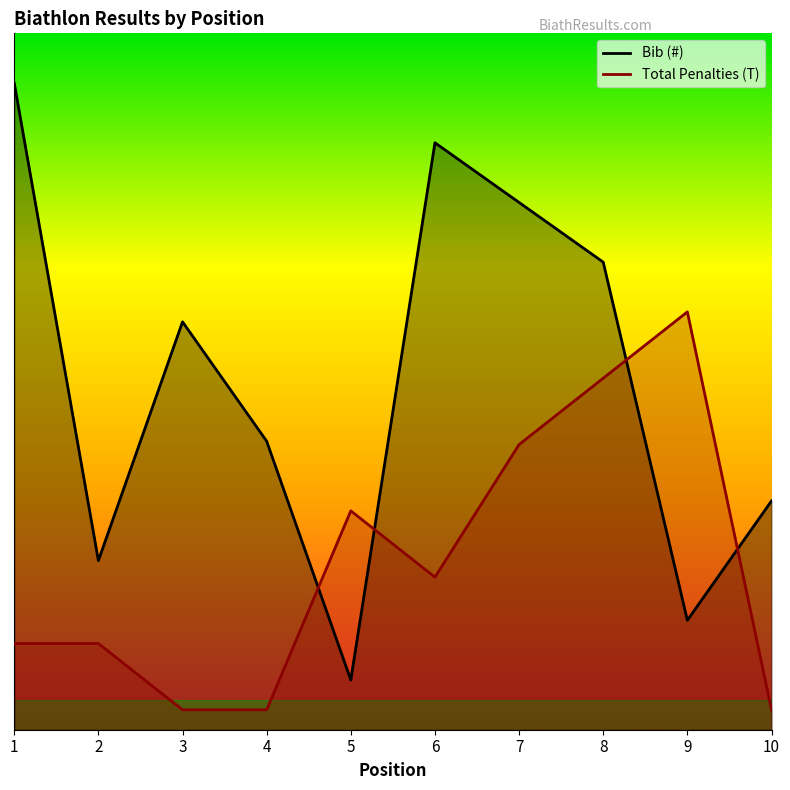

The Bib (#) series shows 8.7 at 5. True or false?

False